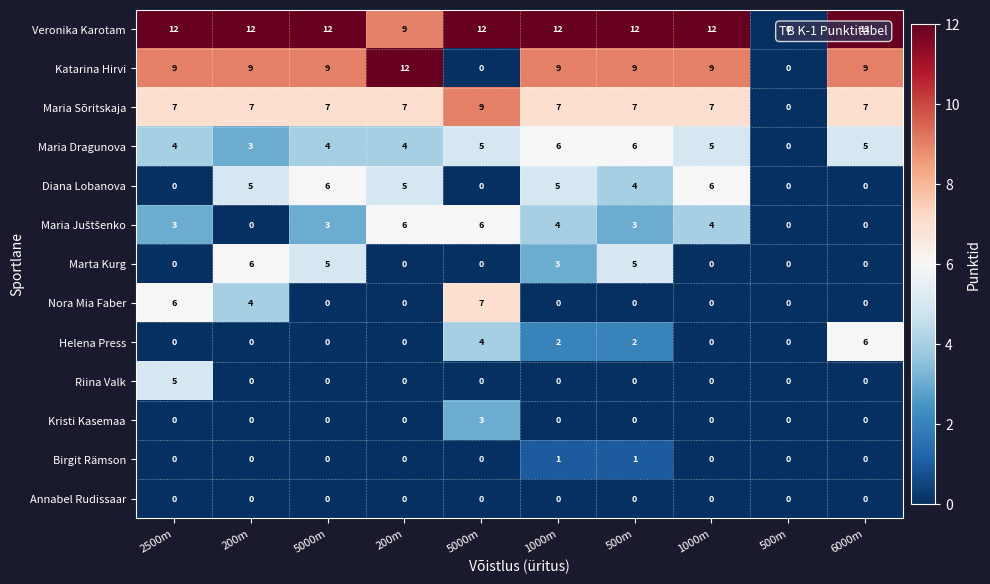

How many values in Maria Dragunova are above zero?

9